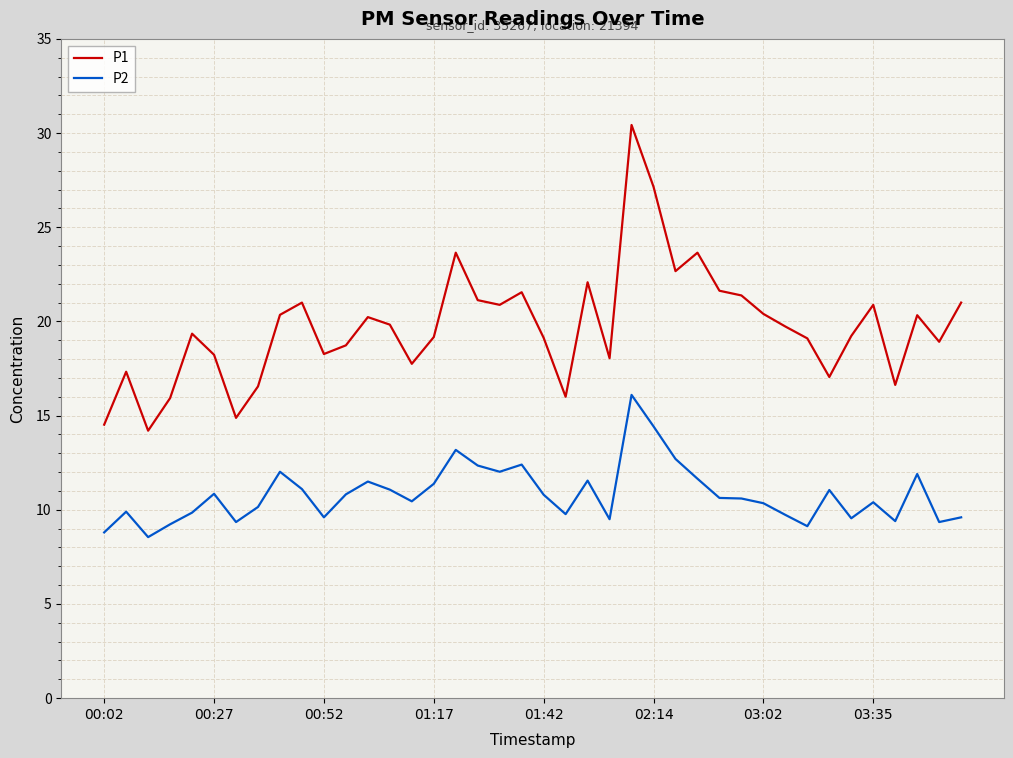

True or false: P2 has more than 0 interior local peaks.

True